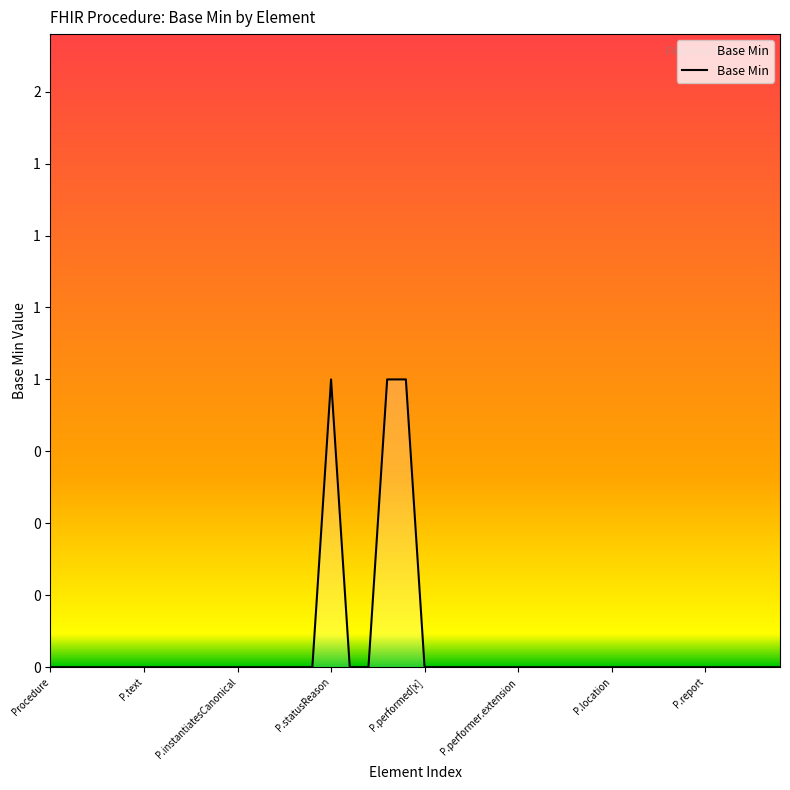

Is this an area chart (filled region under the line)?

Yes